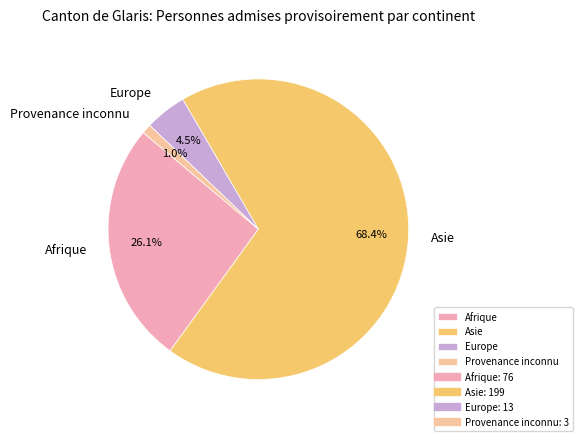

To the nearest percent, what portion does Asie represent?

68%